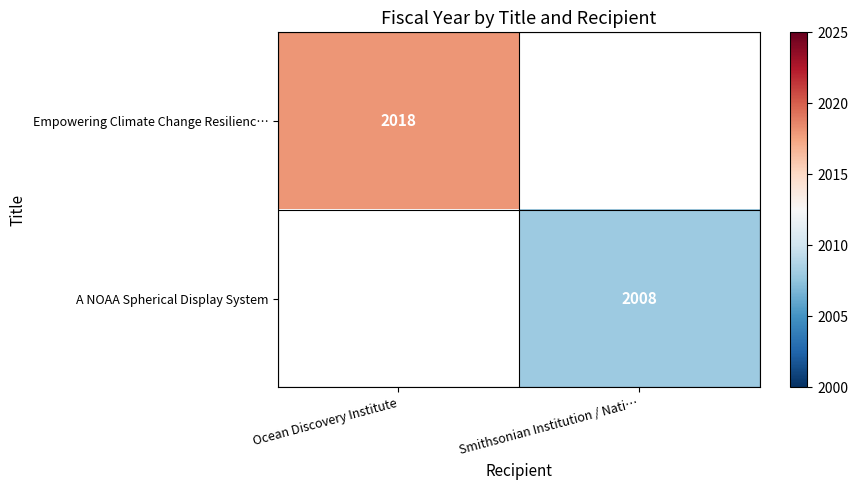

Is it true that Empowering Climate Change Resilienc… equals 2018 at Ocean Discovery Institute?

True